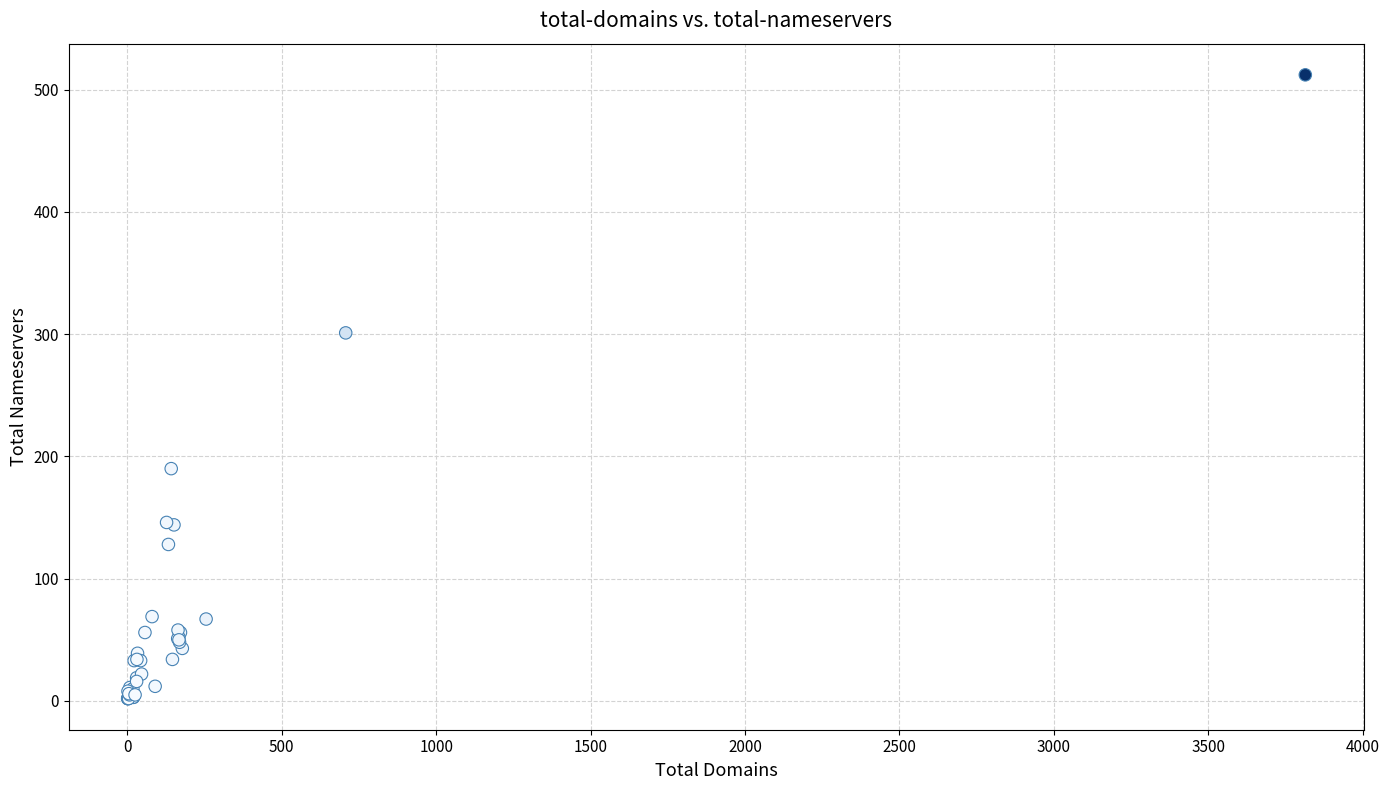

What Y value in the scatter plot is closest to 257?

301